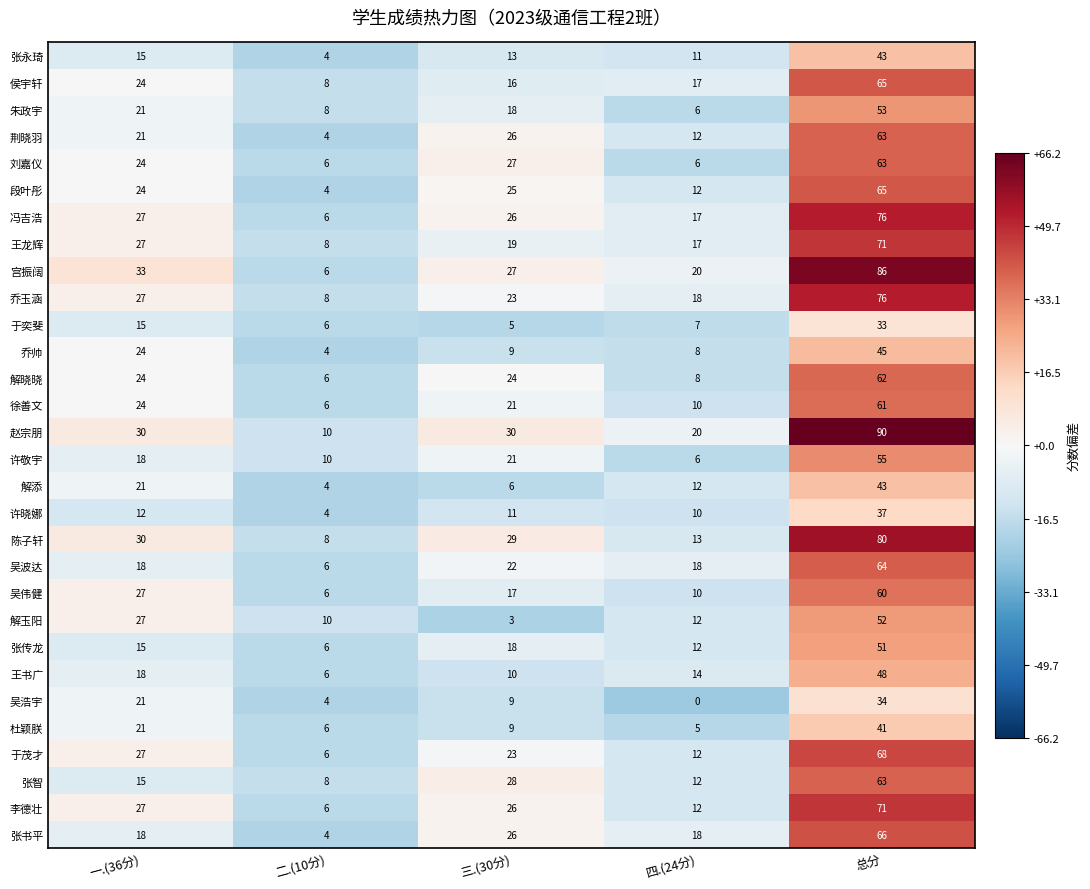

Which category has the highest value across all series?

总分